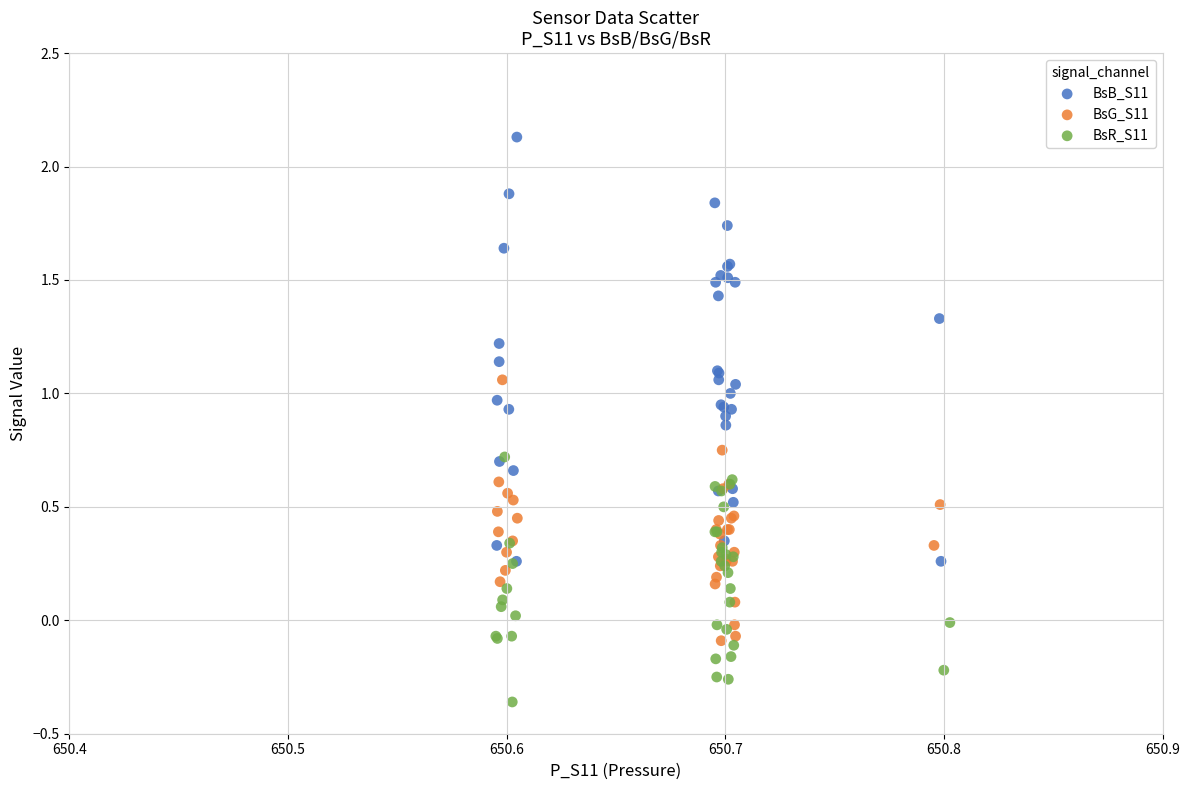

Which series has the widest spread of Y values?

BsB_S11